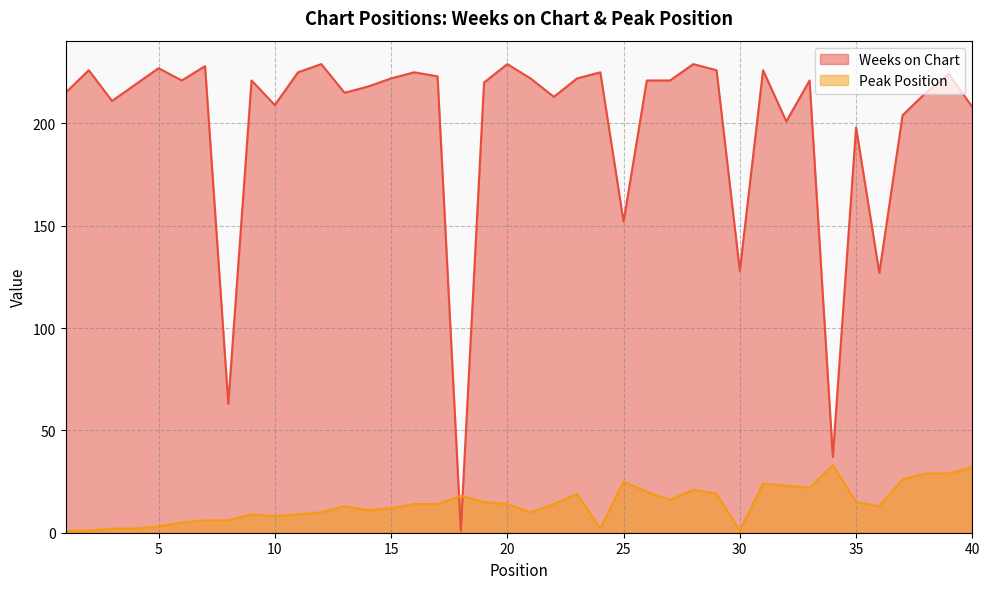

The Weeks on Chart series shows 215 at 13. True or false?

True